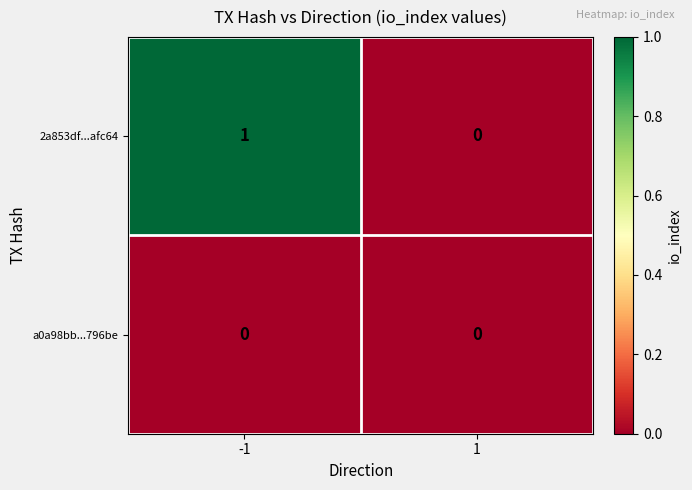

Which series has the largest range (max minus min)?

2a853df...afc64